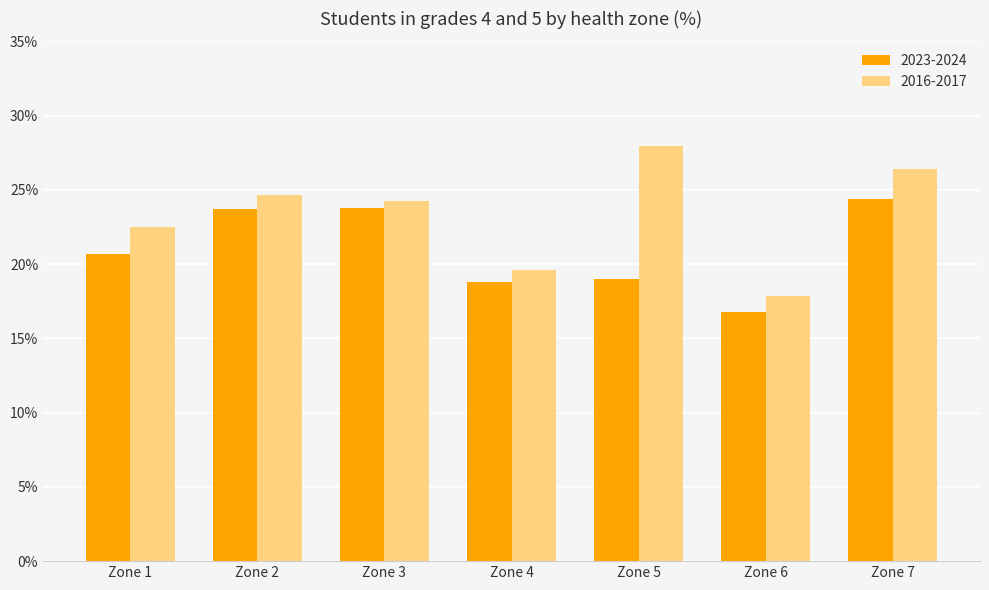

What is the lowest value of the 2016-2017 series?

17.9